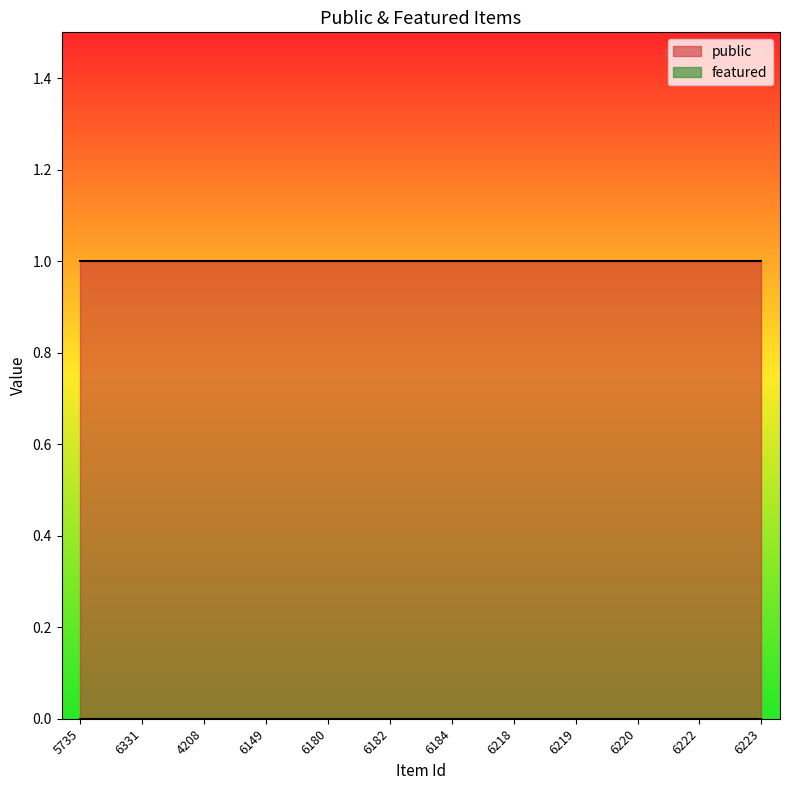

Which series changed the most between 6182 and 6222?

public